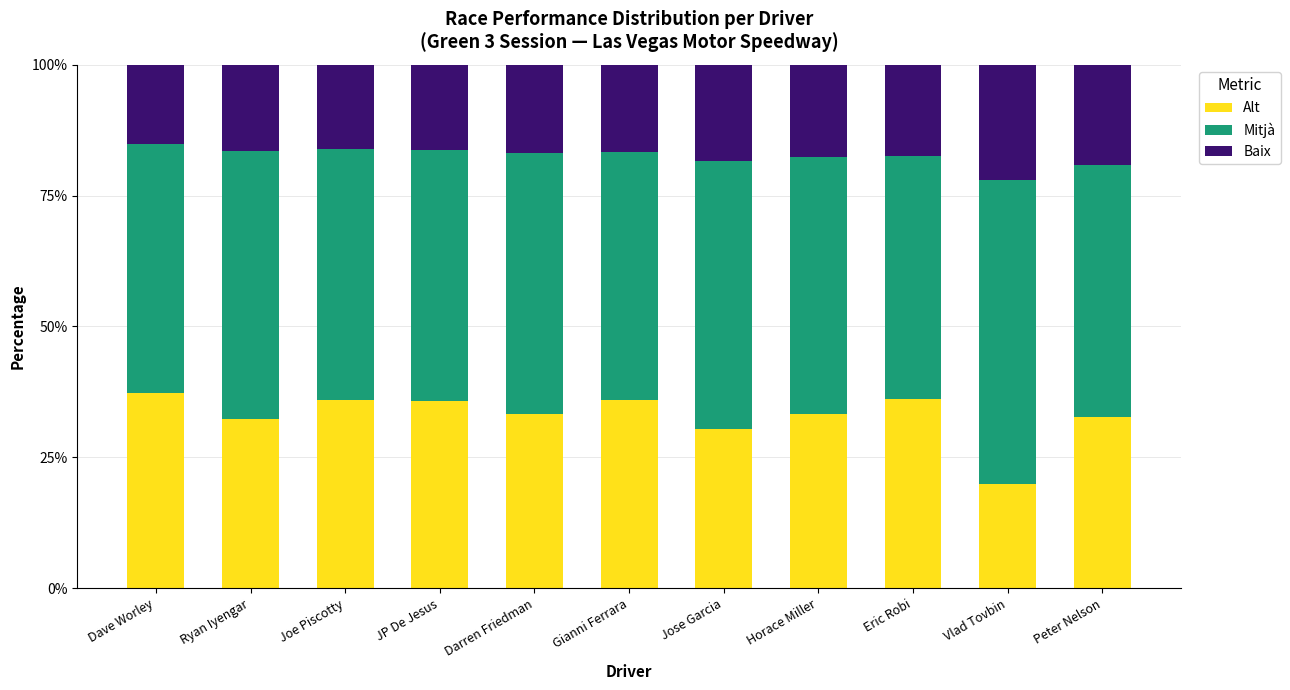

What is the total value across all series at Dave Worley?

100.0